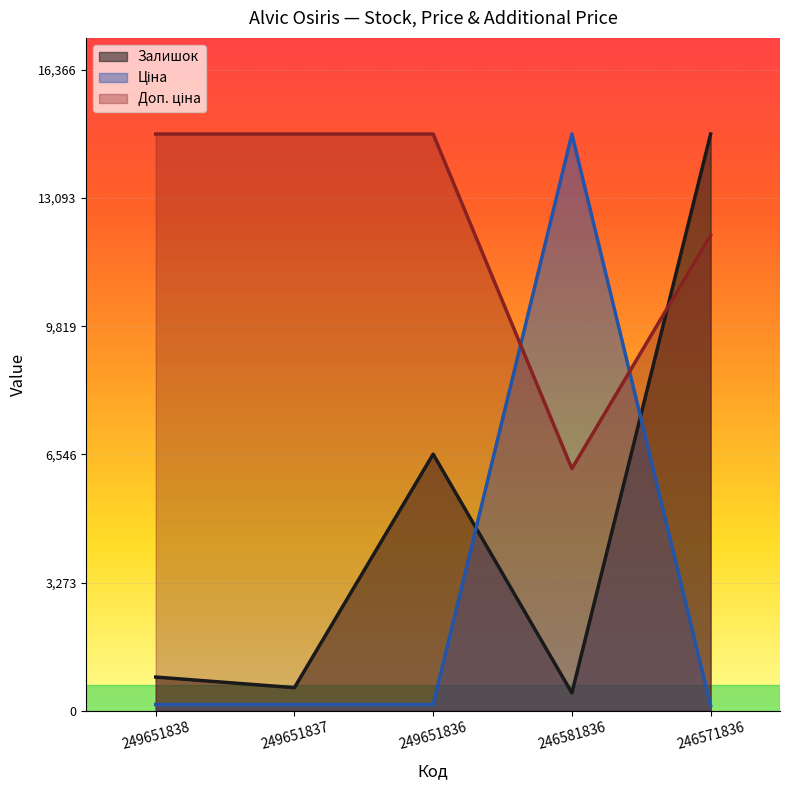

How many interior local peaks does the Ціна series have?

1